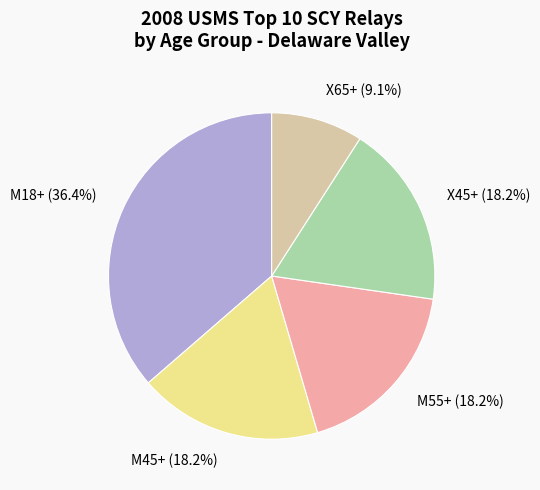

The X65+ slice represents 9% of the pie. True or false?

True